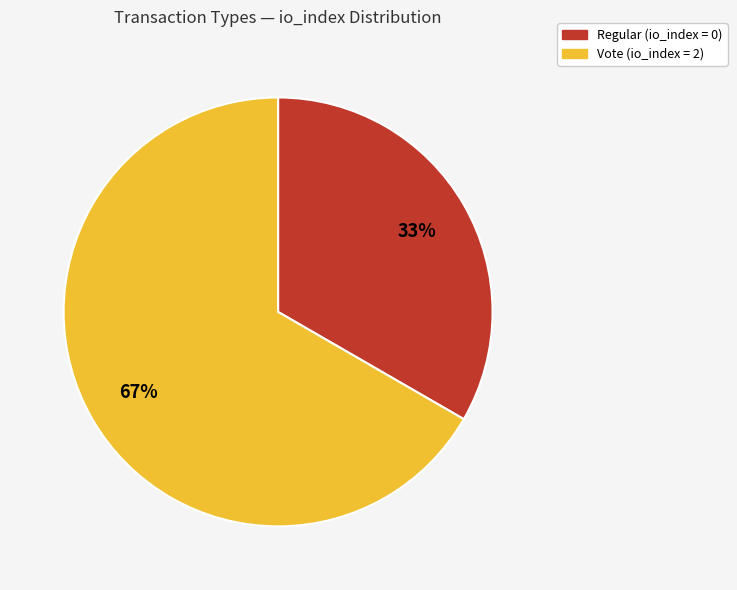

What is the ratio of the value at Regular to the value at Vote?

0.5